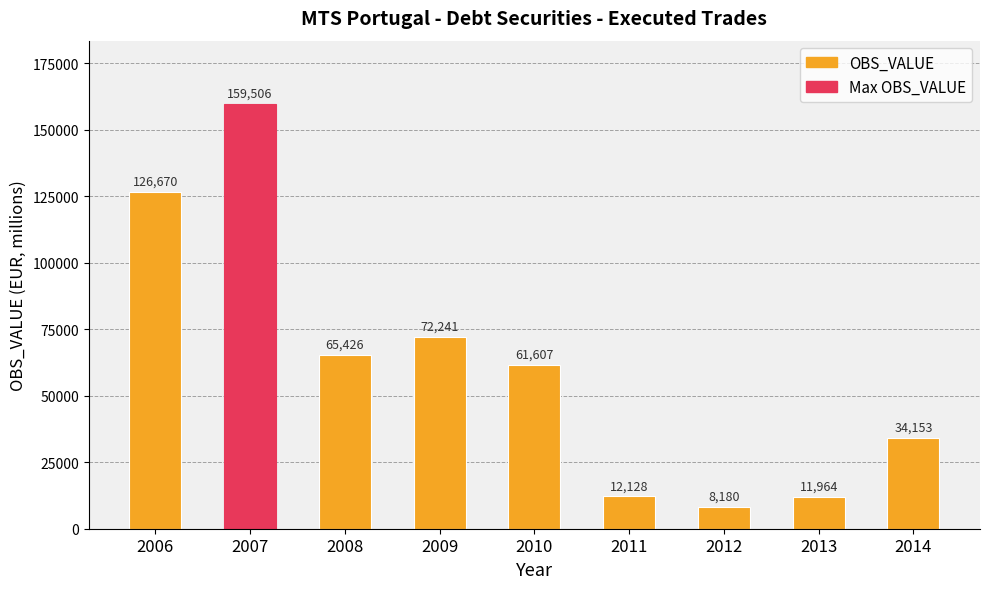

Is it true that the value at 2008 is 29649?

False